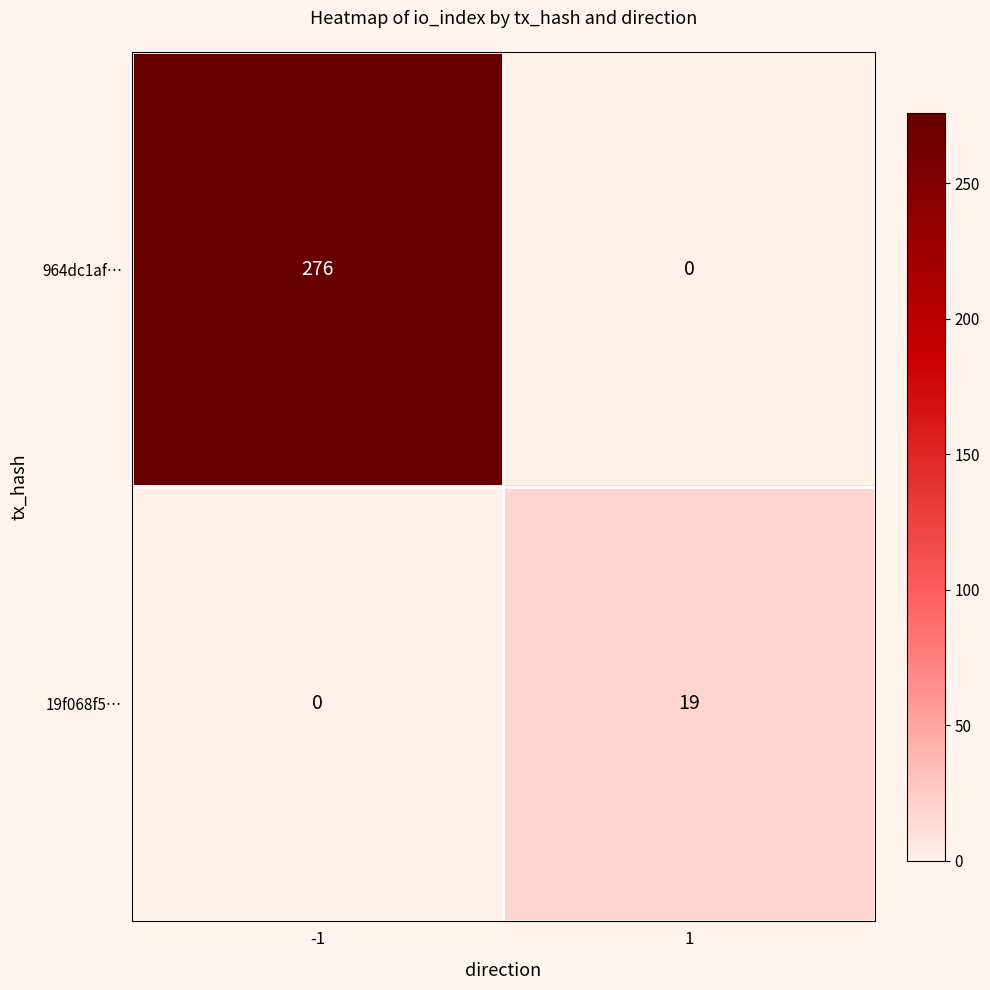

What is the total value across all series at 1?

19